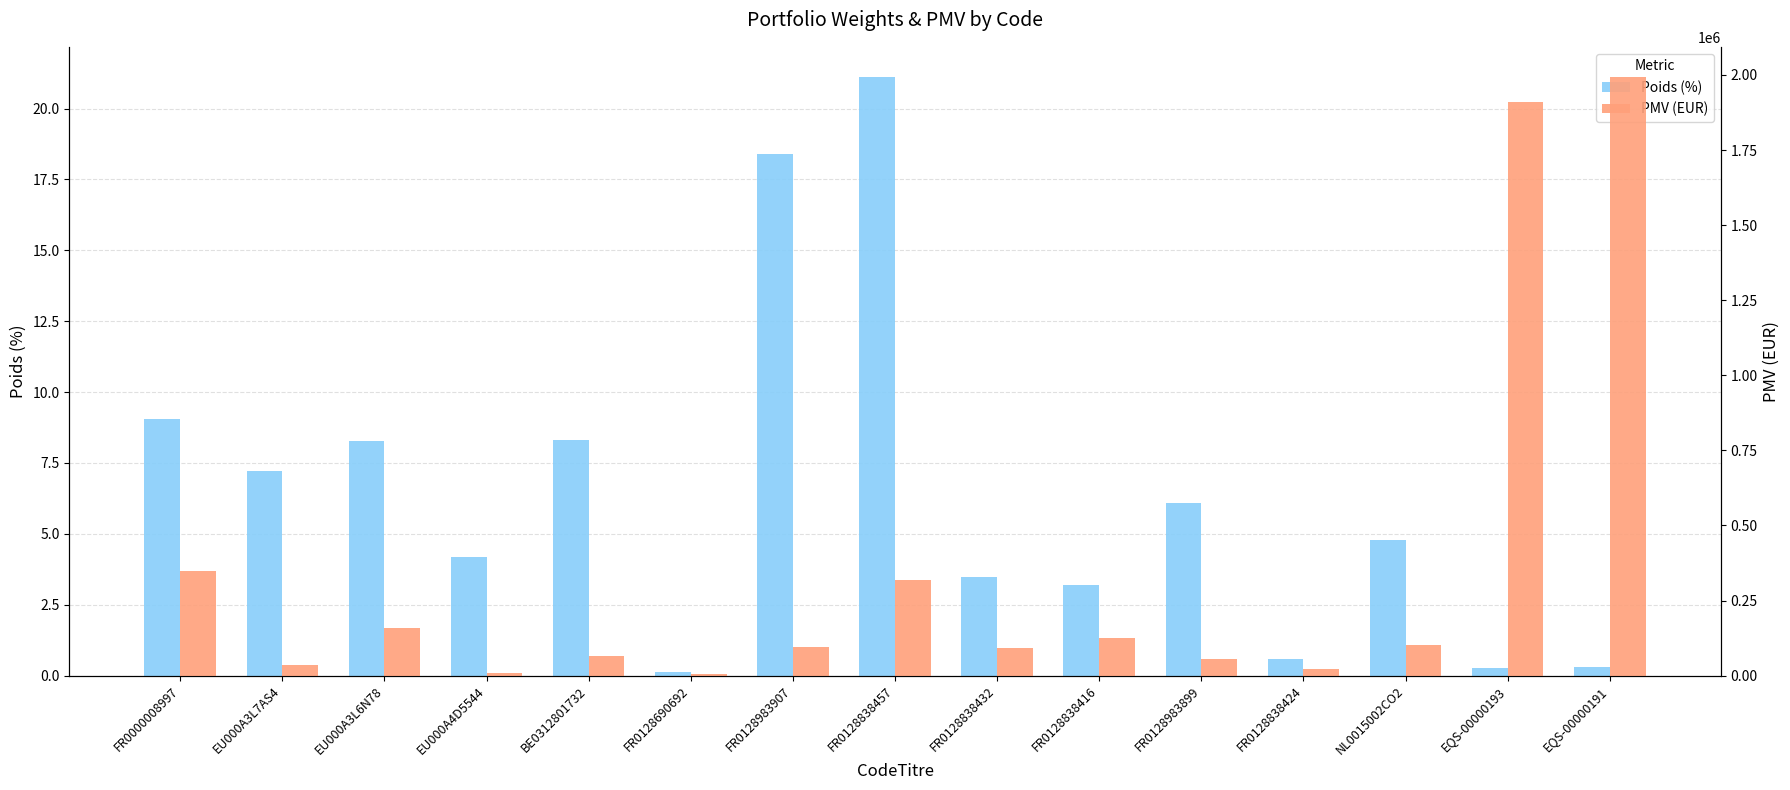

Which series has the largest total across all categories?

PMV (EUR)